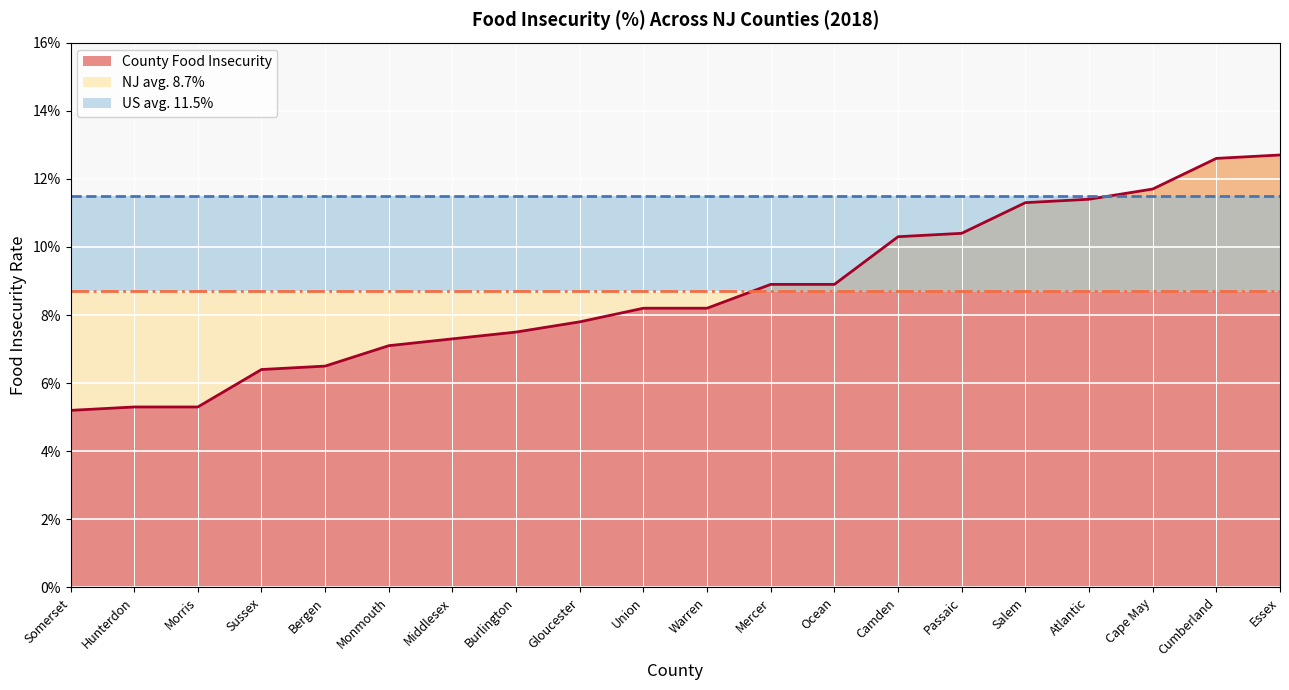

True or false: NJ avg. 8.7% and US avg. 11.5% intersect in this chart.

False